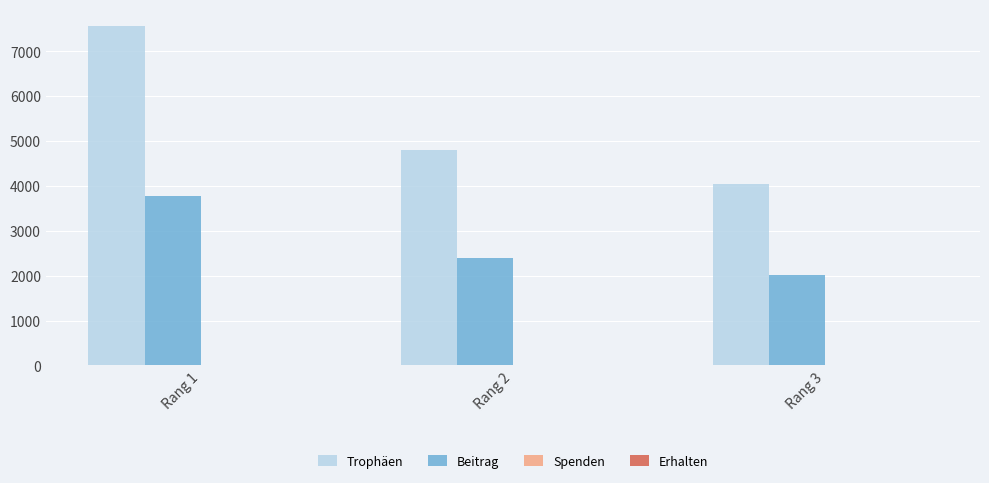

Where does the Beitrag series first go above 2403?

Rang 1